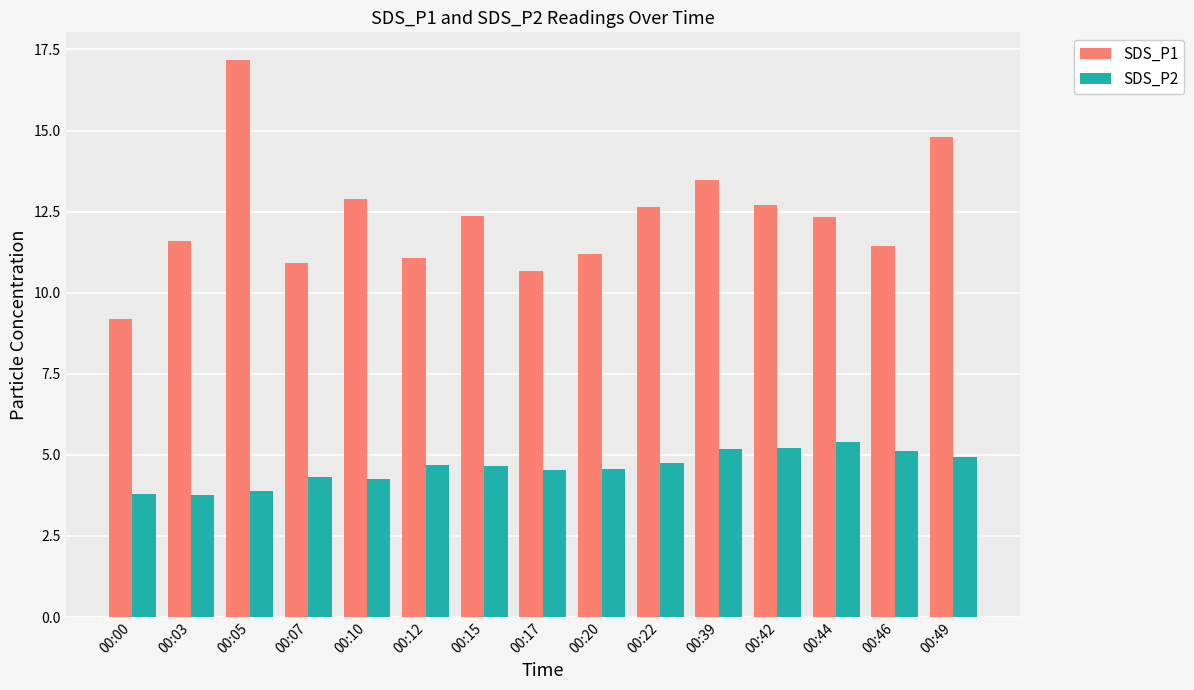

What is the smallest value displayed?

3.8